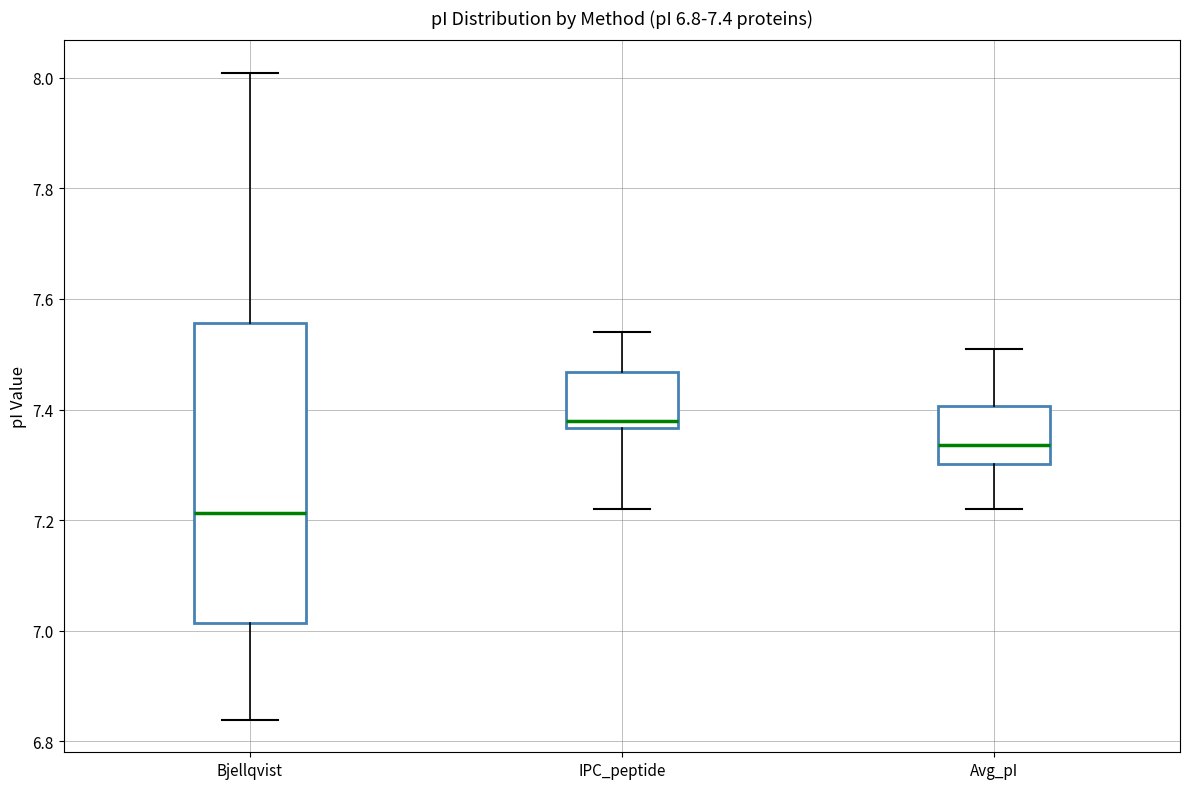

Which box has the highest median line?

IPC_peptide